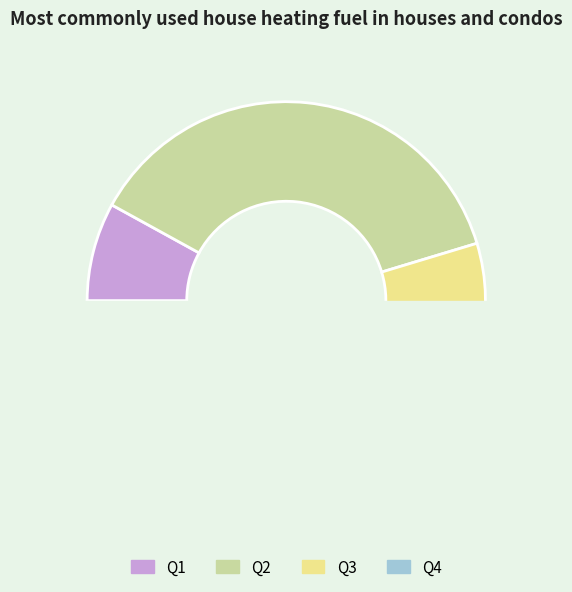

The Q4 slice represents 31% of the pie. True or false?

False